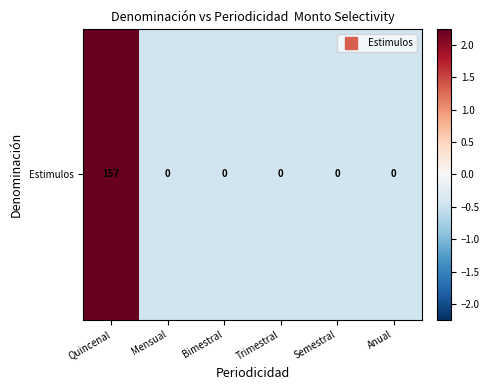

Which category has the highest value across all series?

Quincenal